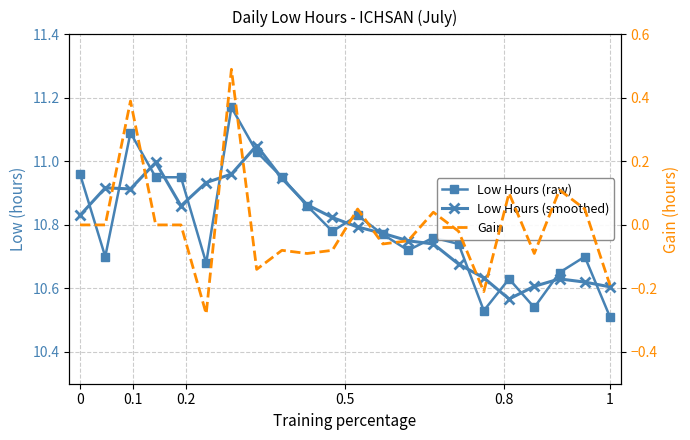

Is the value of Low Hours (smoothed) at 18 greater than the value of Low Hours (raw) at 13?

No